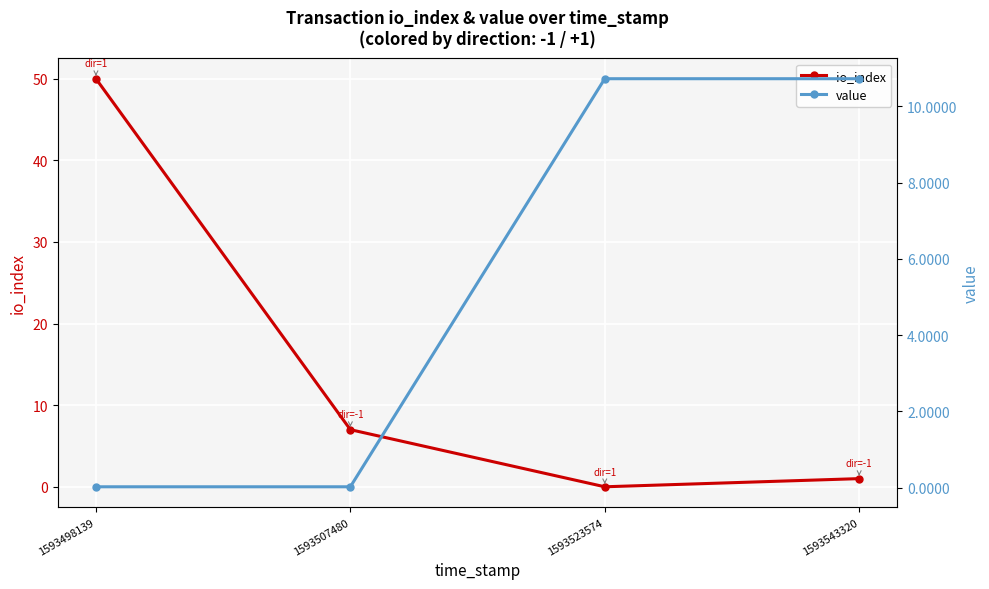

Which series has the largest total across all categories?

io_index